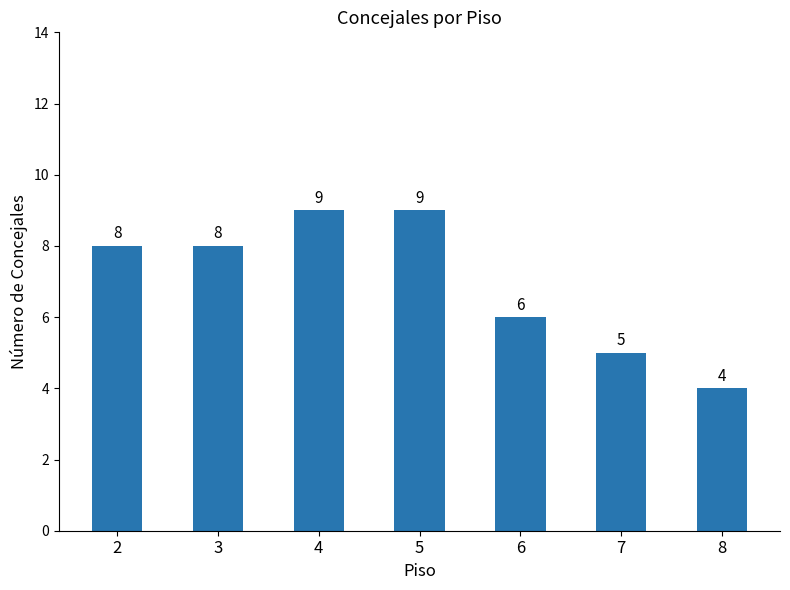

Read the value at 8.

4